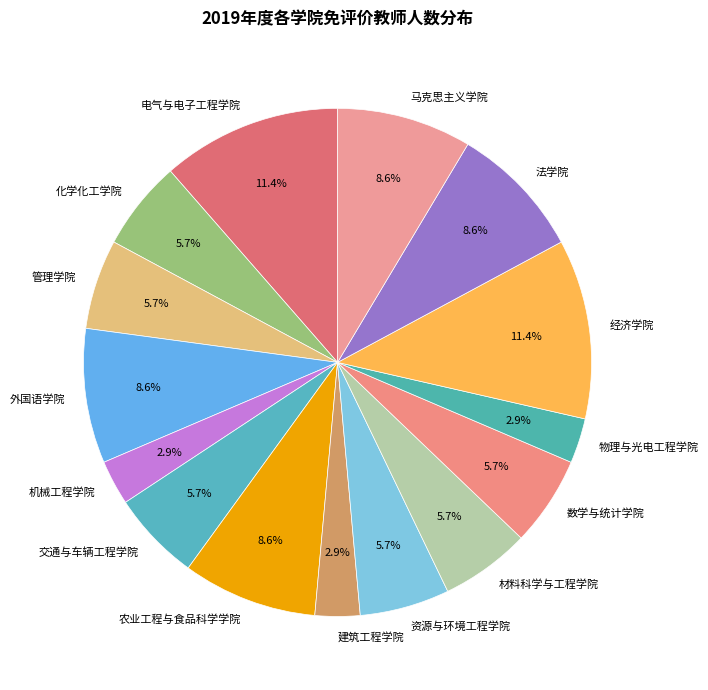

Is 数学与统计学院 the majority of the pie?

No